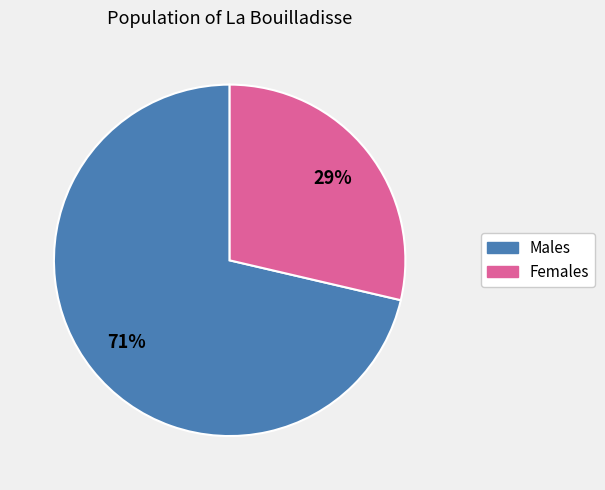

What percentage is the Males slice, to the nearest percent?

71%